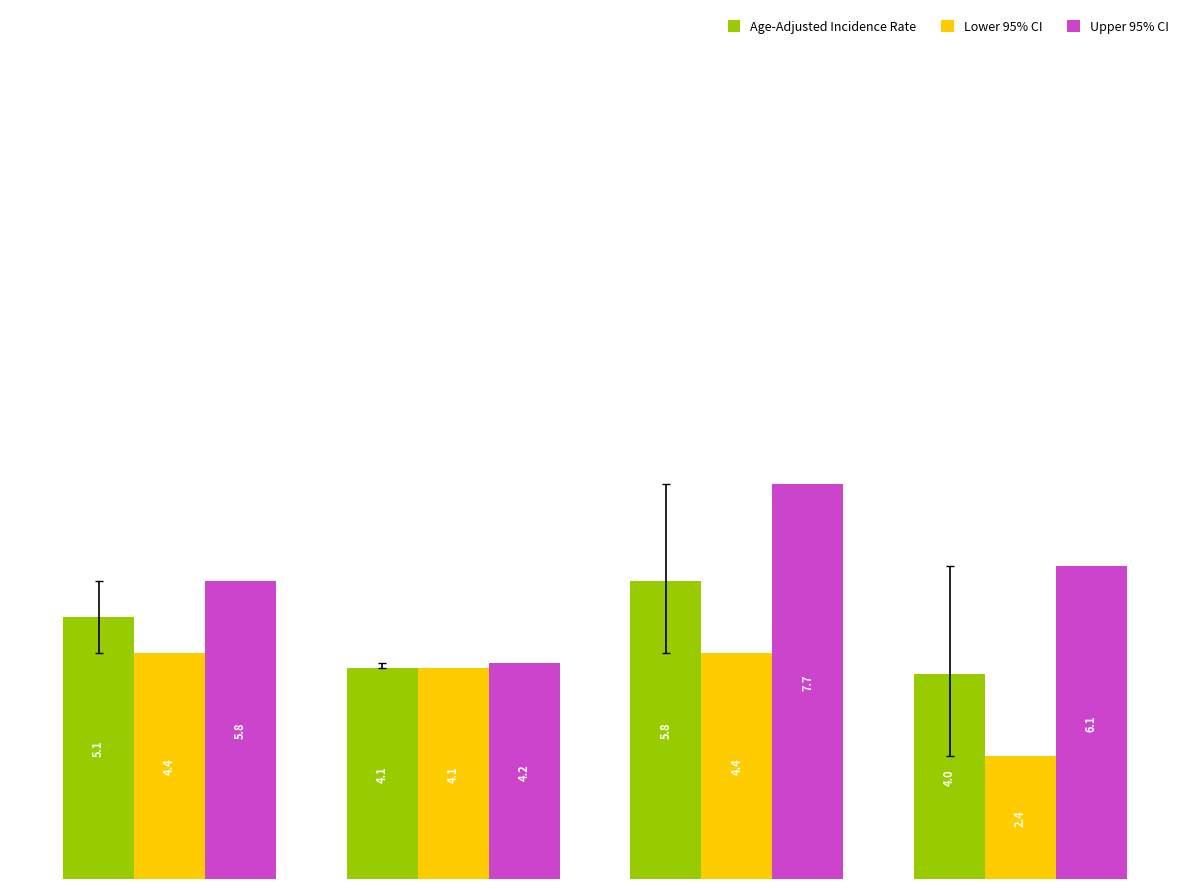

How many bars are there in total?

12